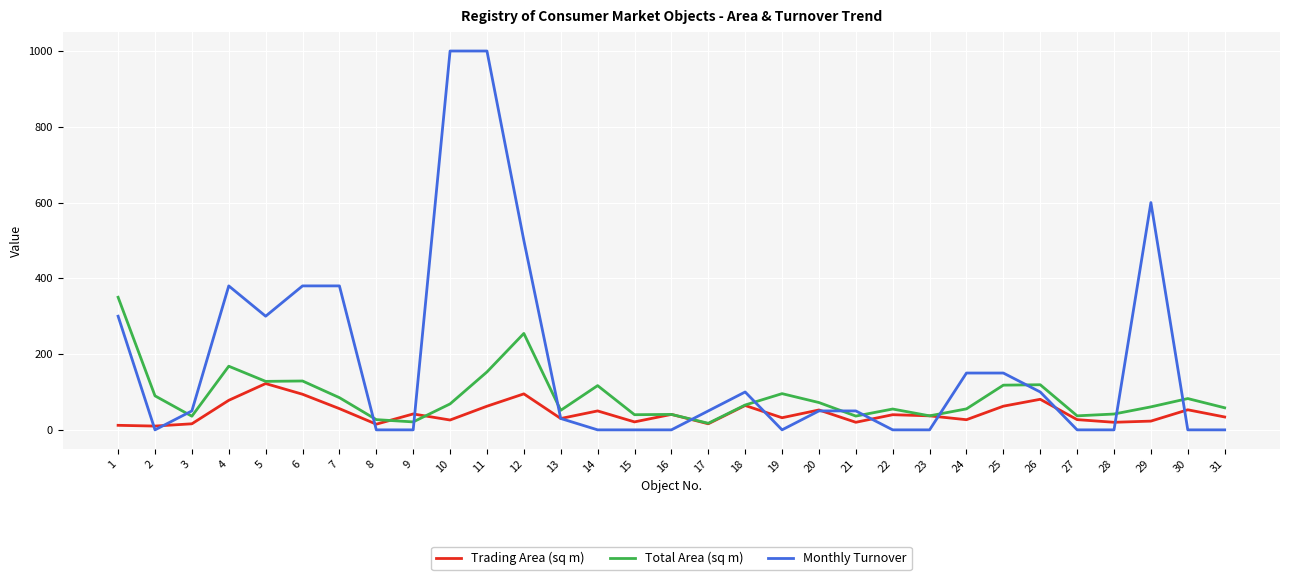

Which series has the widest spread of values?

Monthly Turnover